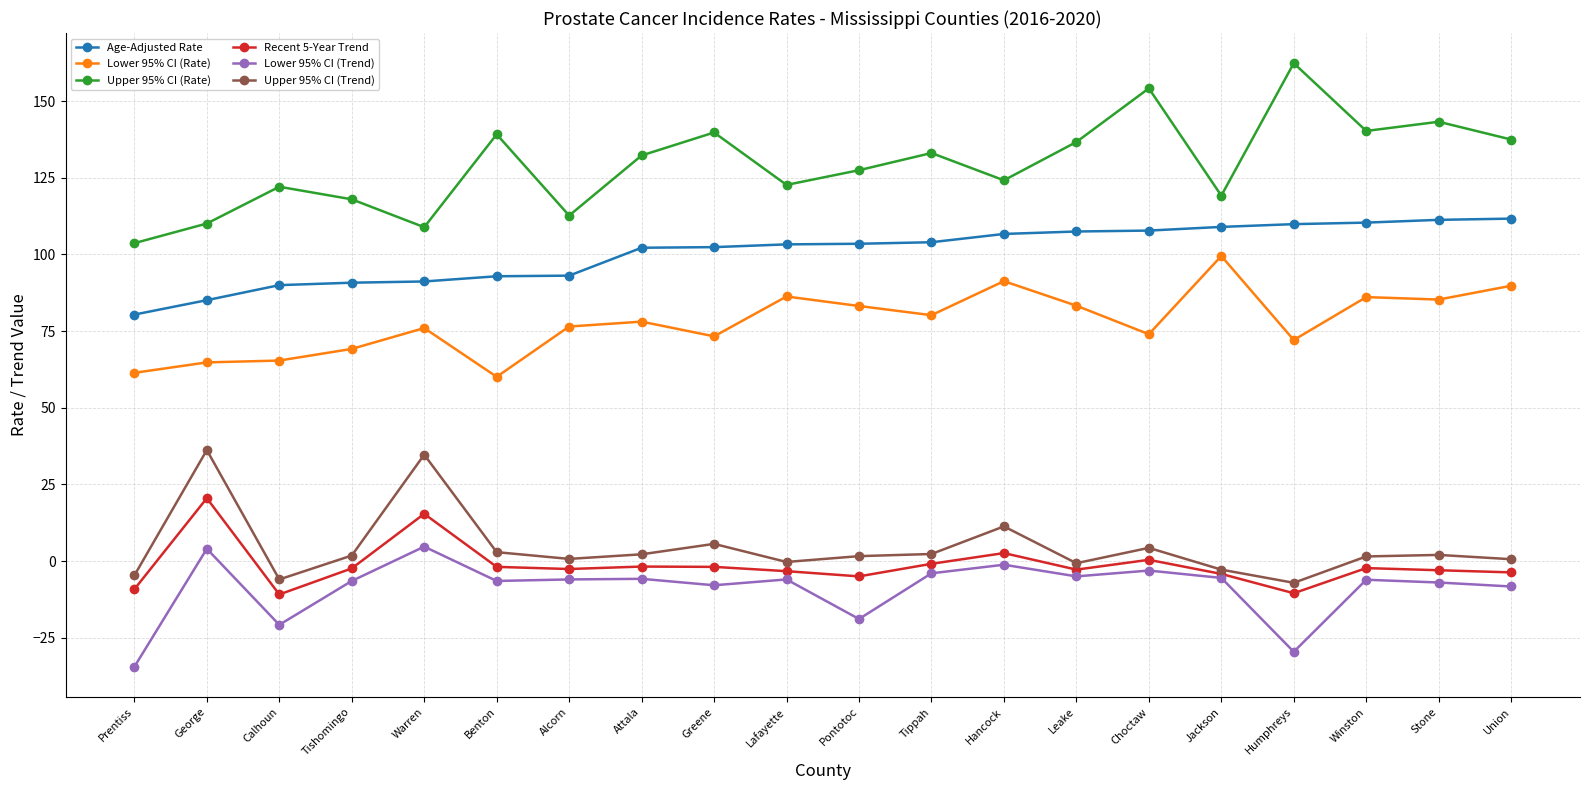

What is the maximum value for Lower 95% CI (Trend)?

4.7